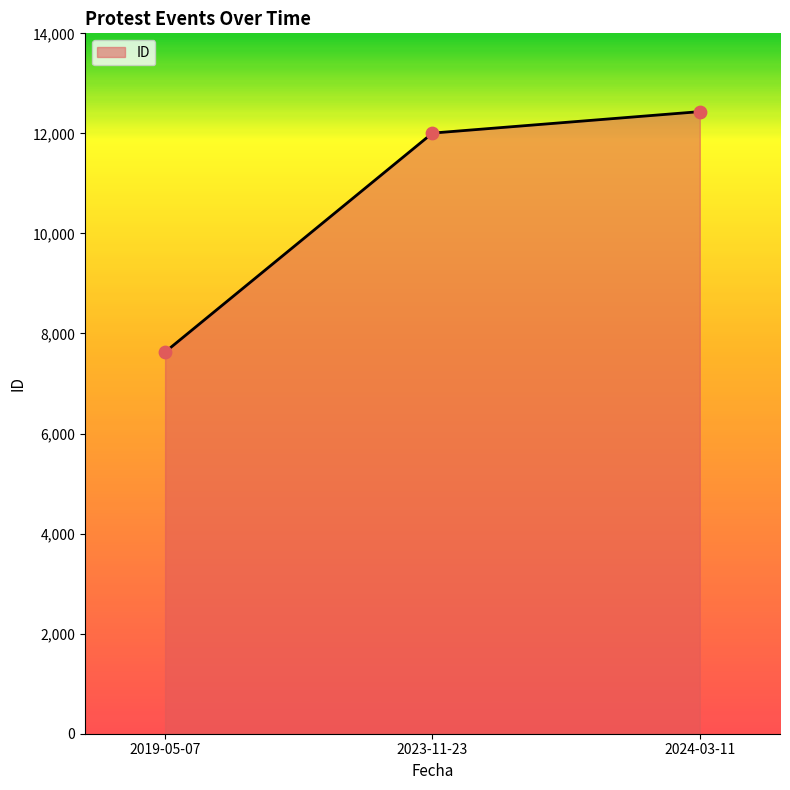

What is the change in value from 2019-05-07 to 2024-03-11?

+4806